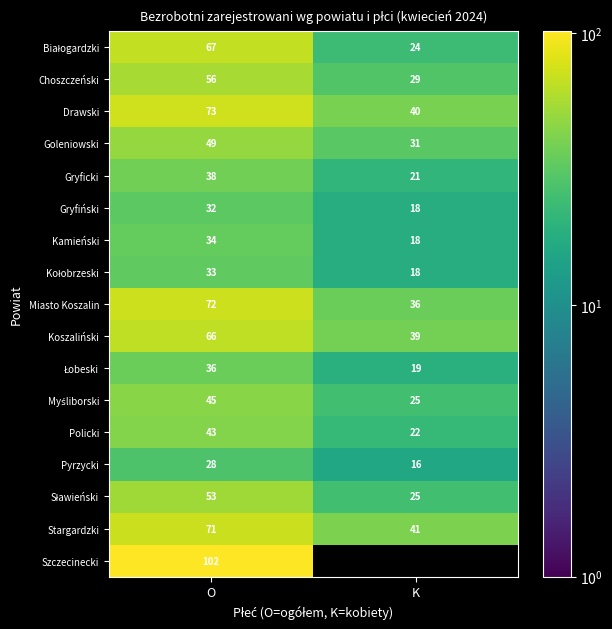

Is the value of Kamieński at K greater than the value of Koszaliński at O?

No